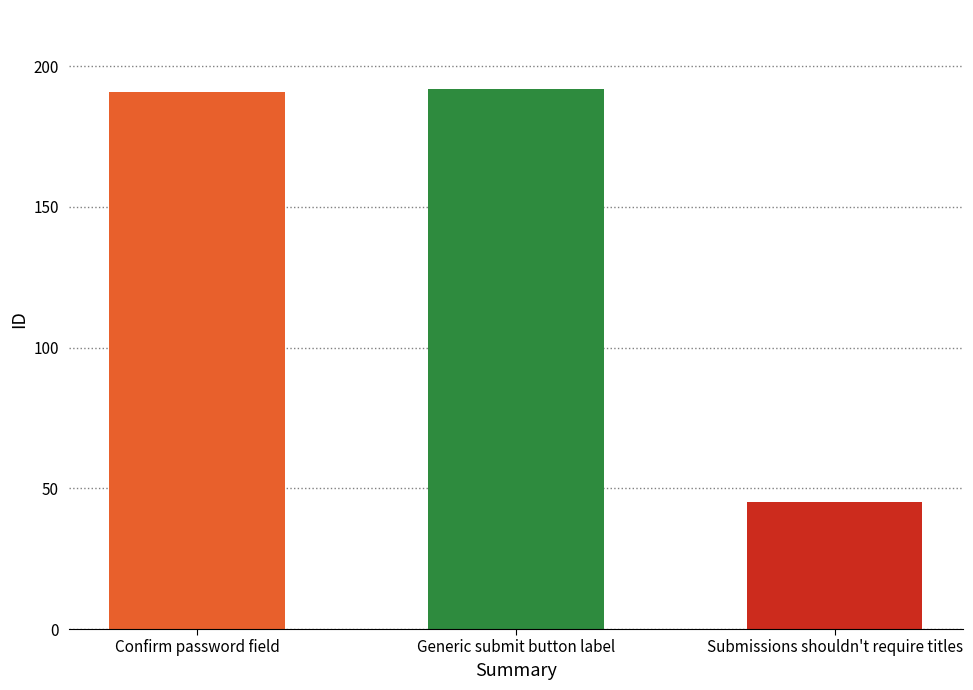

What is the value of the 1st bar from the left?

191